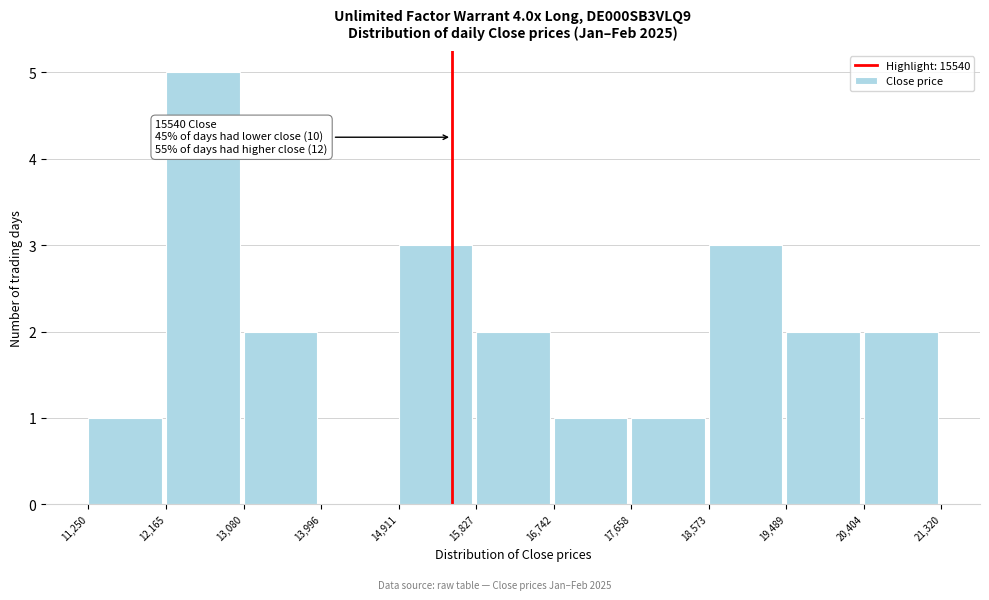

Over which range of the x-axis is the bar tallest?

12,165 to 13,080